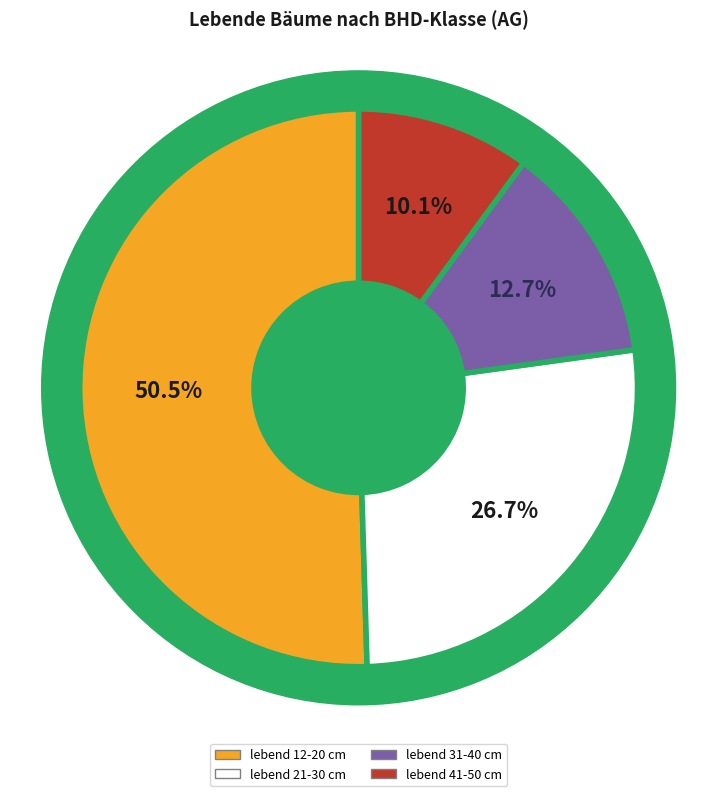

True or false: lebend 12-20 cm accounts for 99% of the total.

False